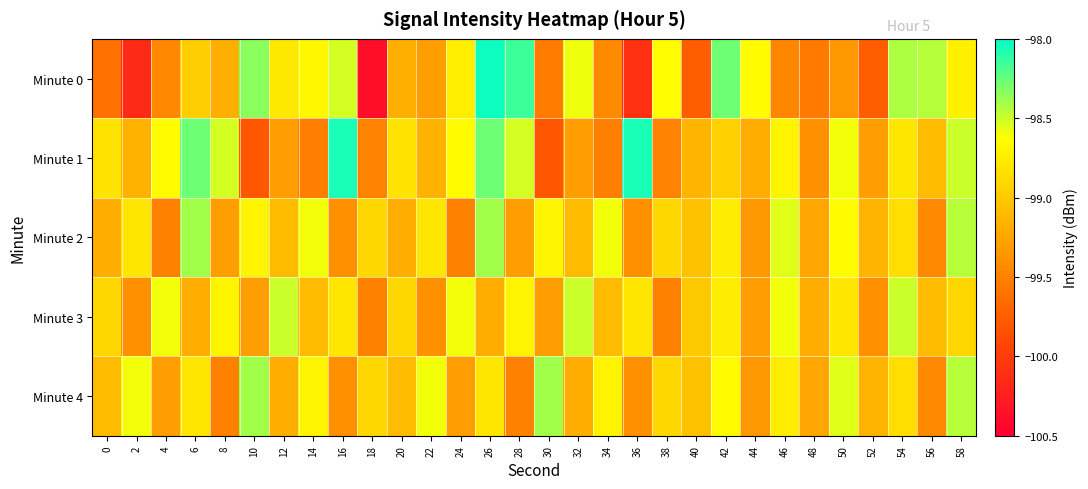

Count the number of categories in the chart.

30